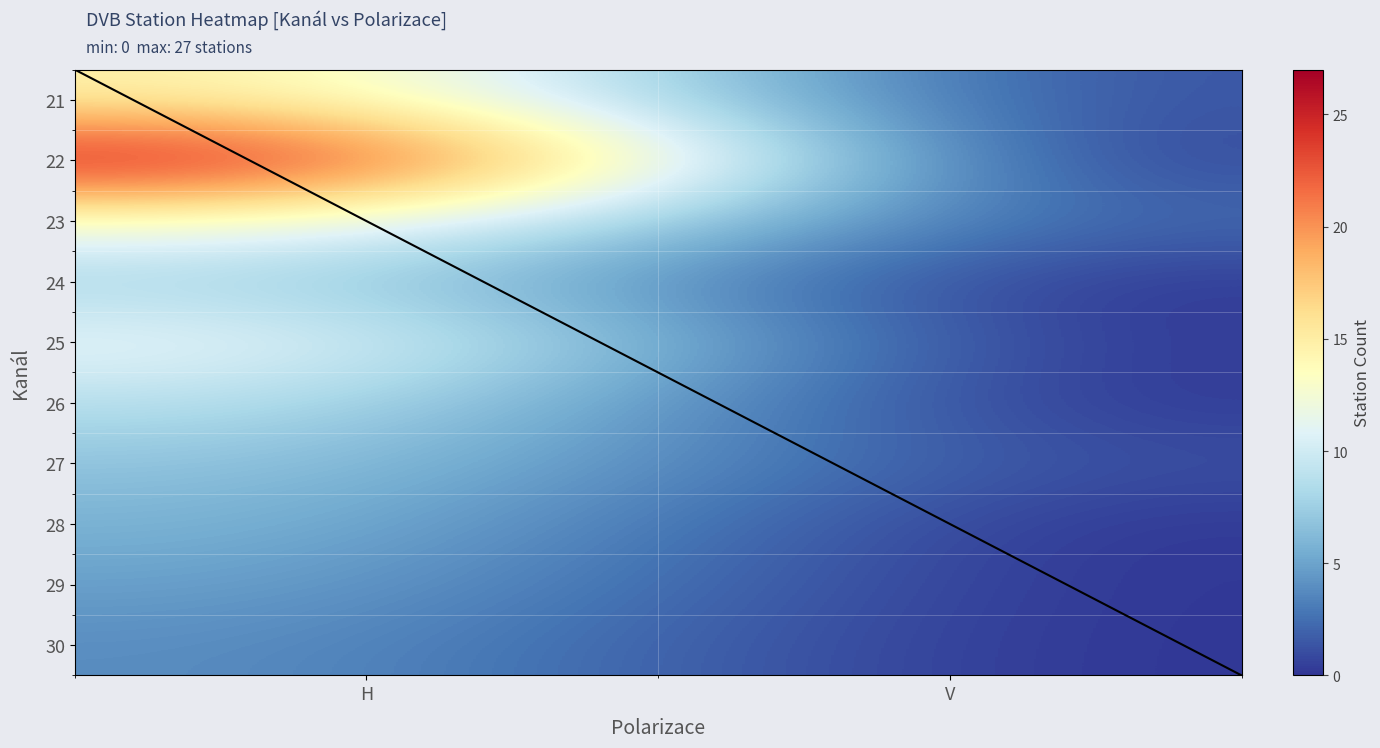

List the series in order of their peak value, lowest first.

30, 29, 28, 27, 24, 26, 25, 23, 21, 22